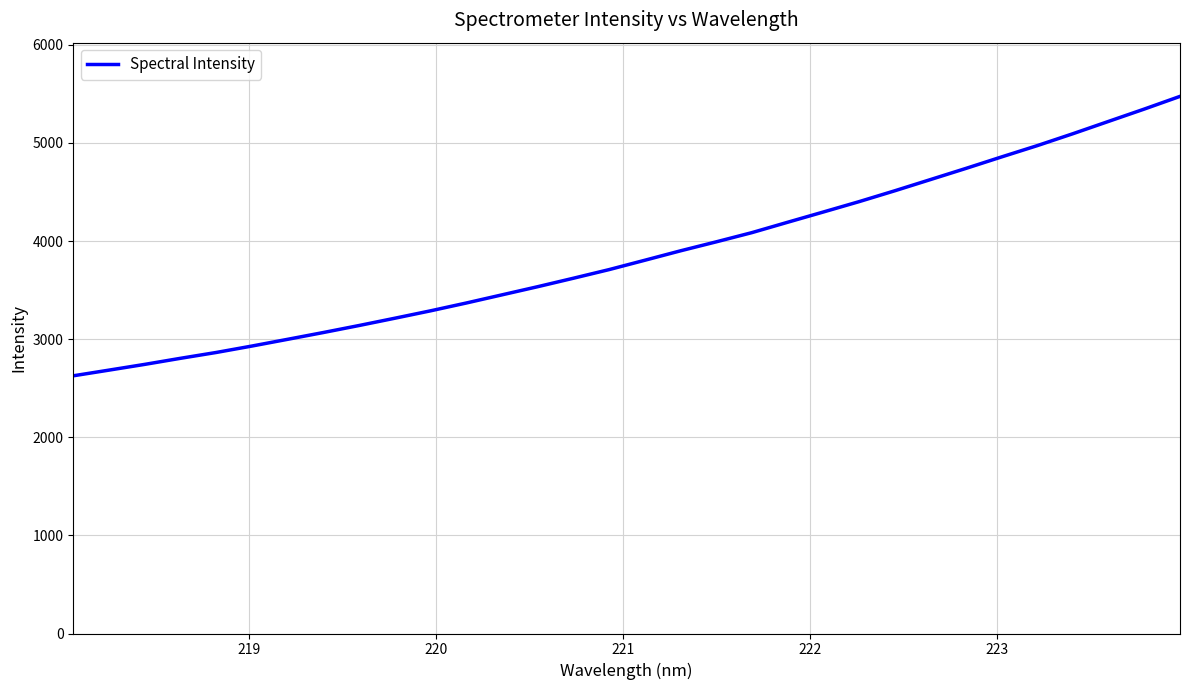

What is the maximum value shown in the chart?

5475.1